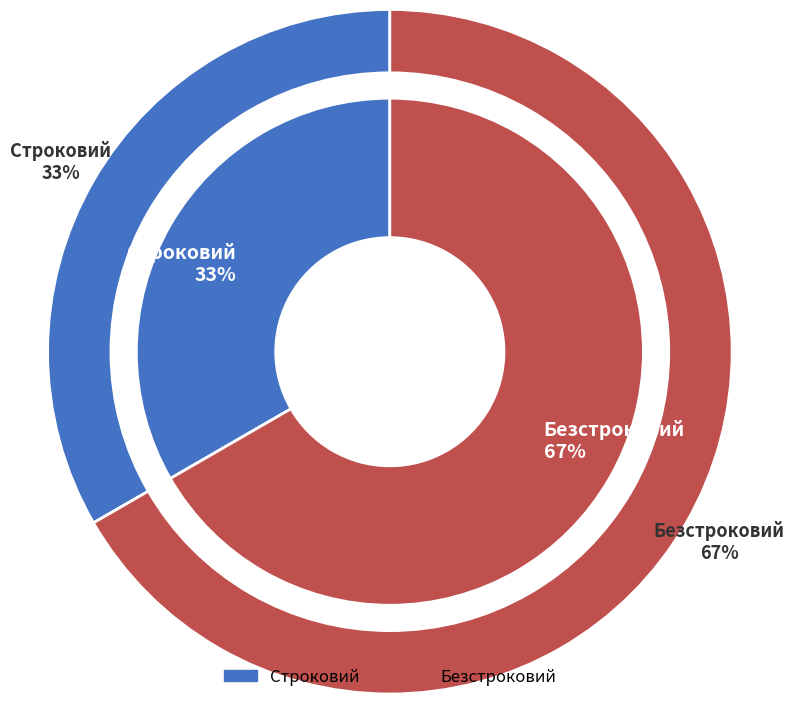

How many slices are in this pie chart?

2